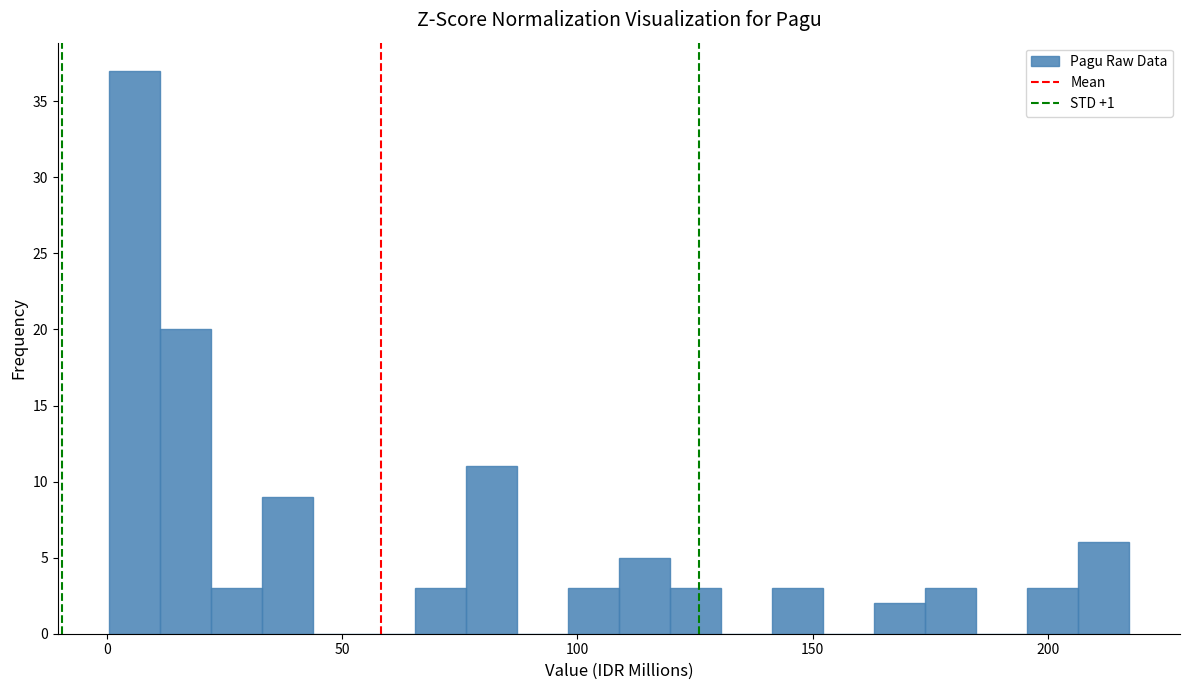

Read against the x-axis, roughly where is the centre of the tallest bar?

5